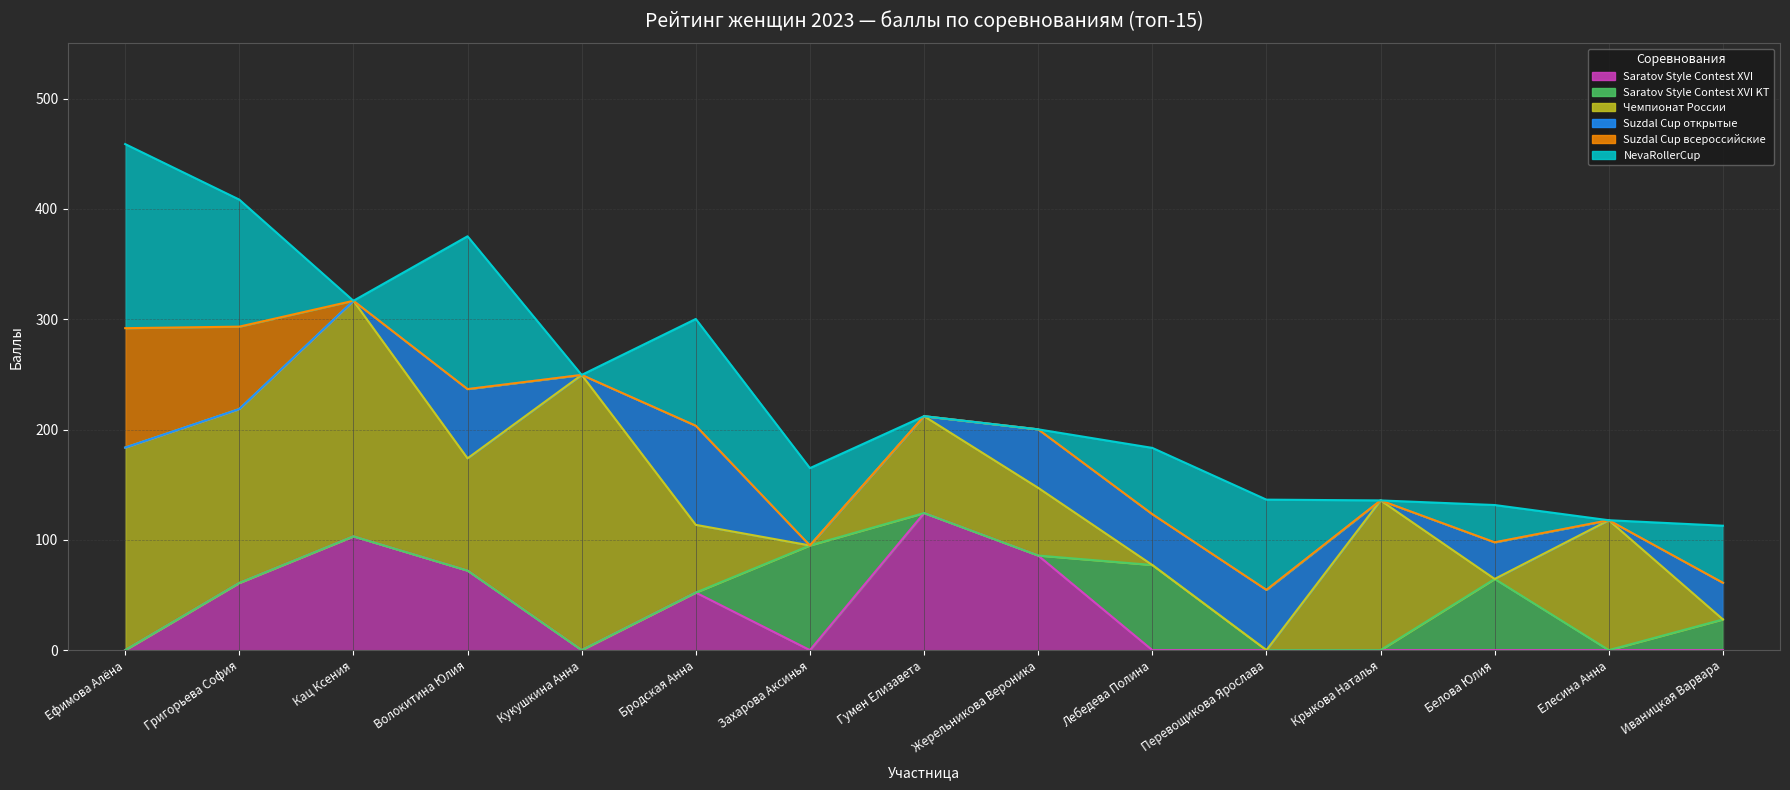

The value of Saratov Style Contest XVI at Ефимова Алёна is 60.3. True or false?

False